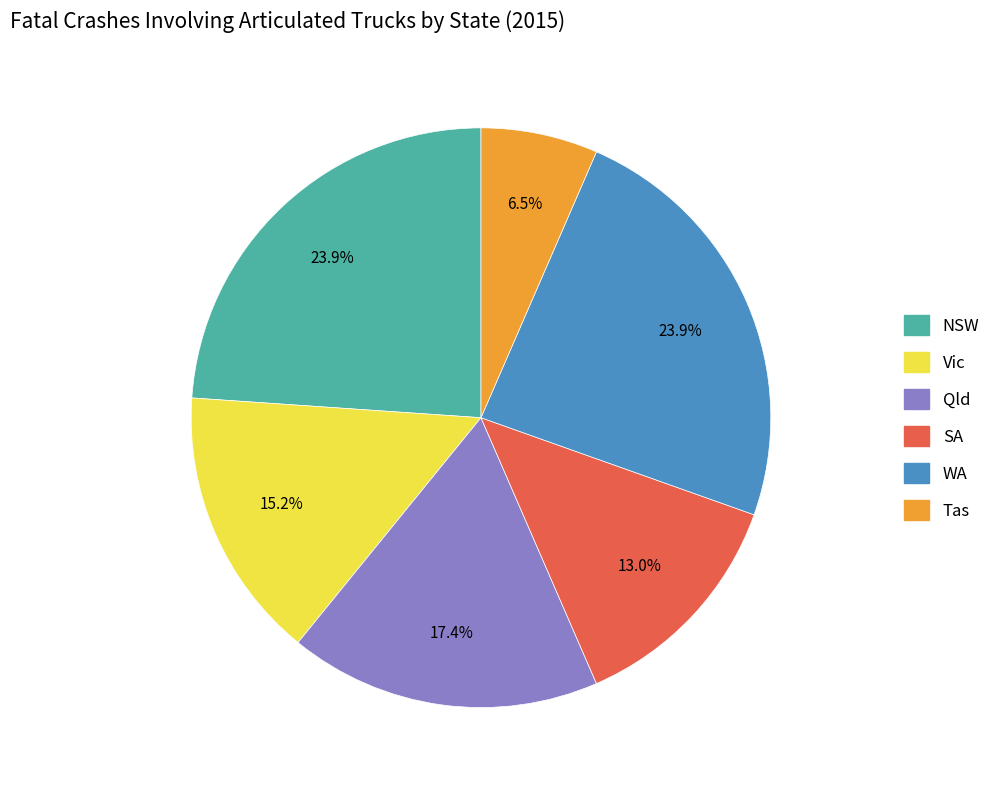

What percentage is NOT represented by Qld?

82.6%